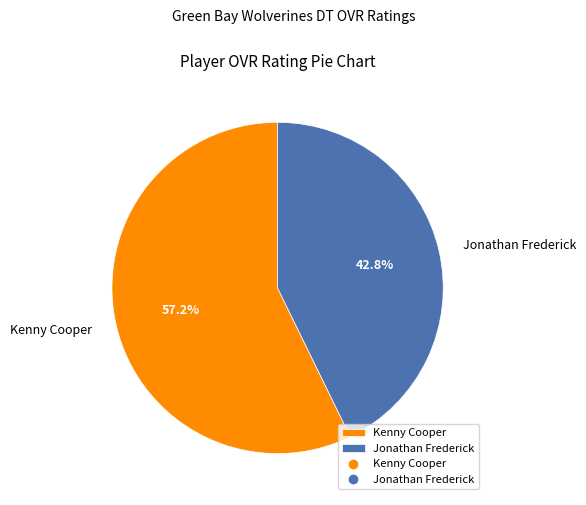

How many segments does this pie chart have?

2